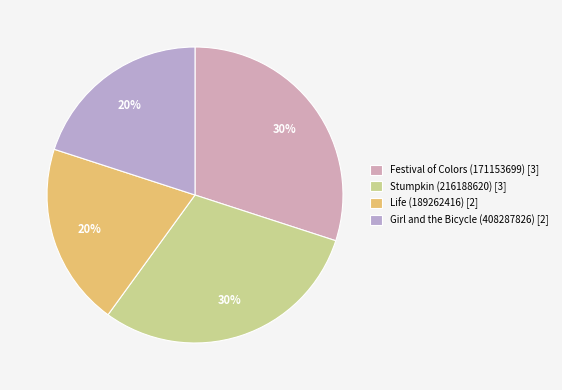

Is Life (189262416) [2] the majority of the pie?

No